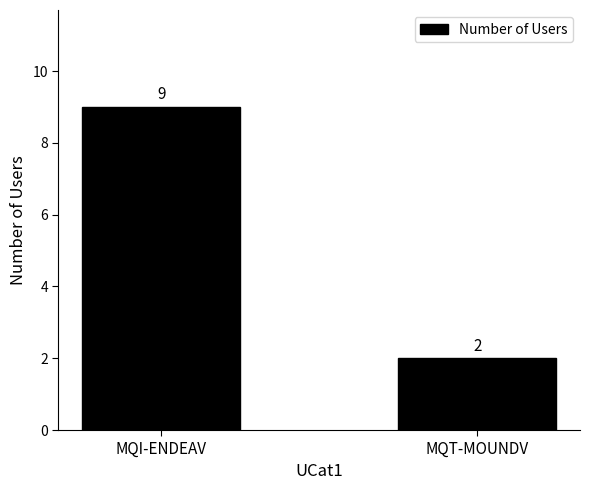

Count the values in the range 2 to 9.

2